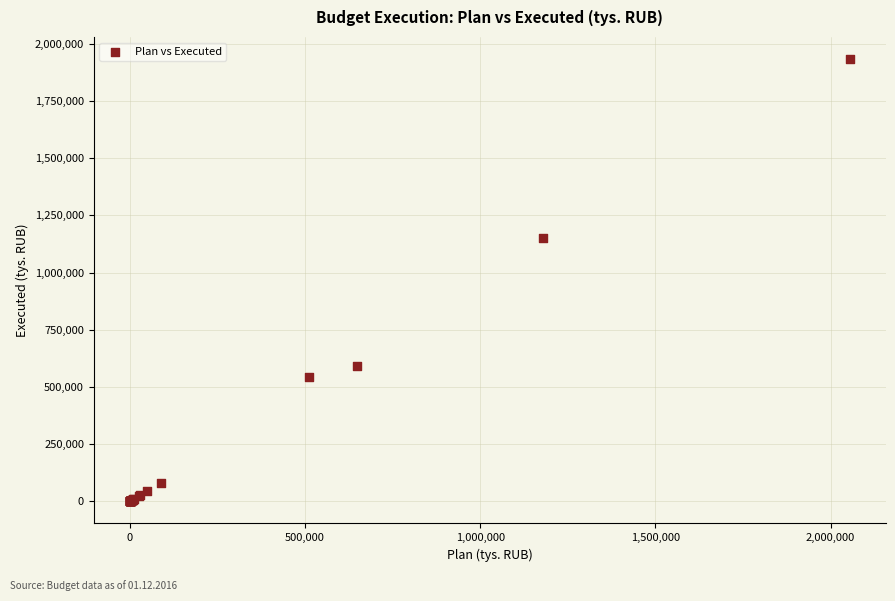

What Y value in the scatter plot is closest to 966896?

1149731.9